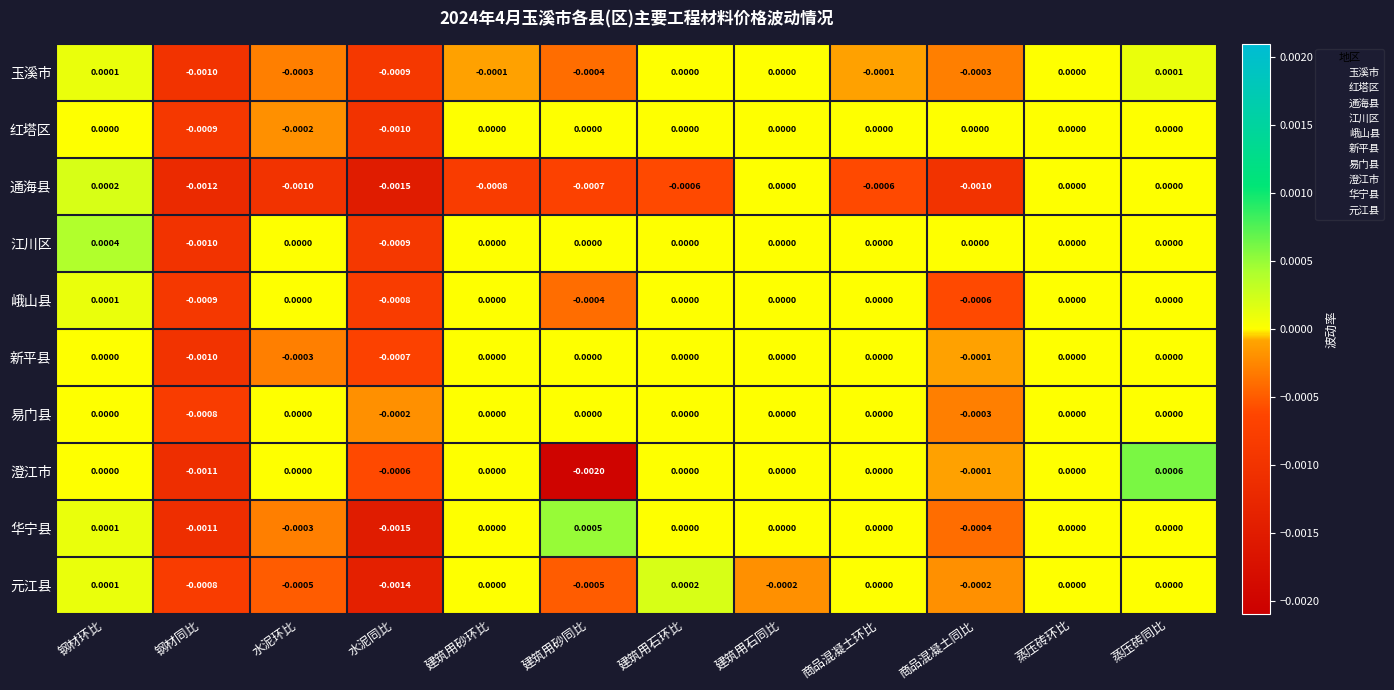

How many distinct data groups are displayed?

10